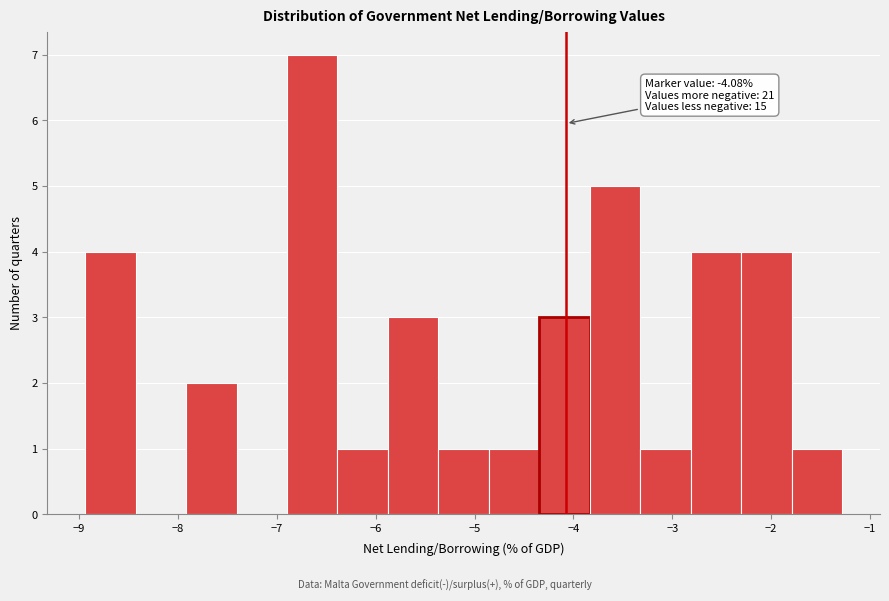

Which range on the x-axis has the tallest bar?

-6.9 to -6.4